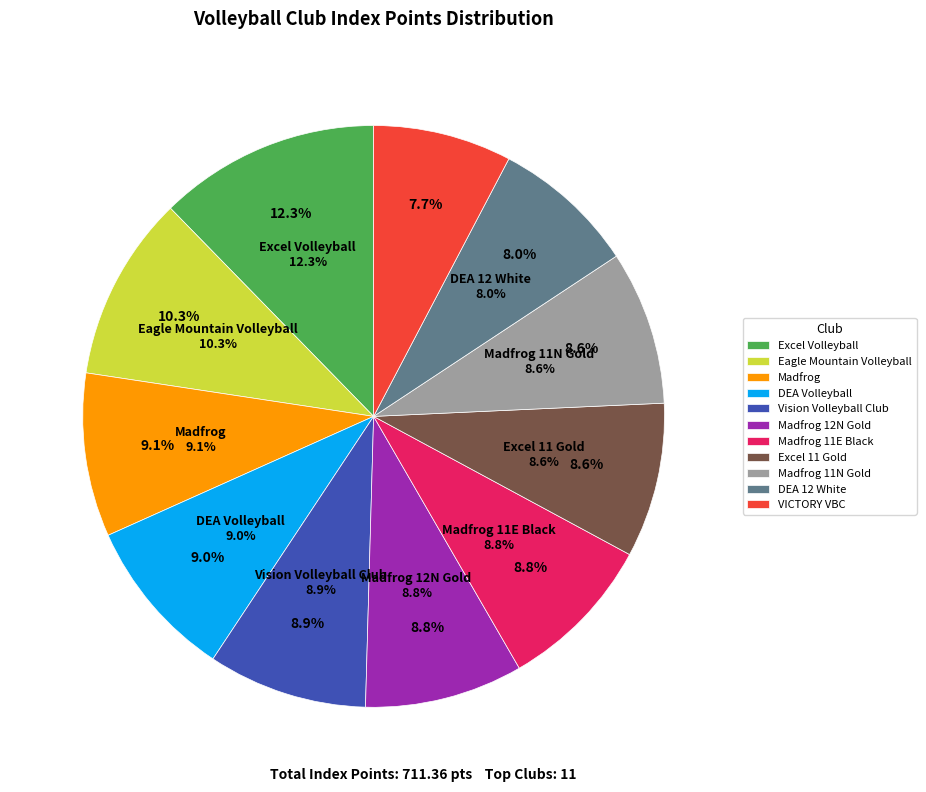

What percentage is the Eagle Mountain Volleyball slice, to the nearest percent?

10%